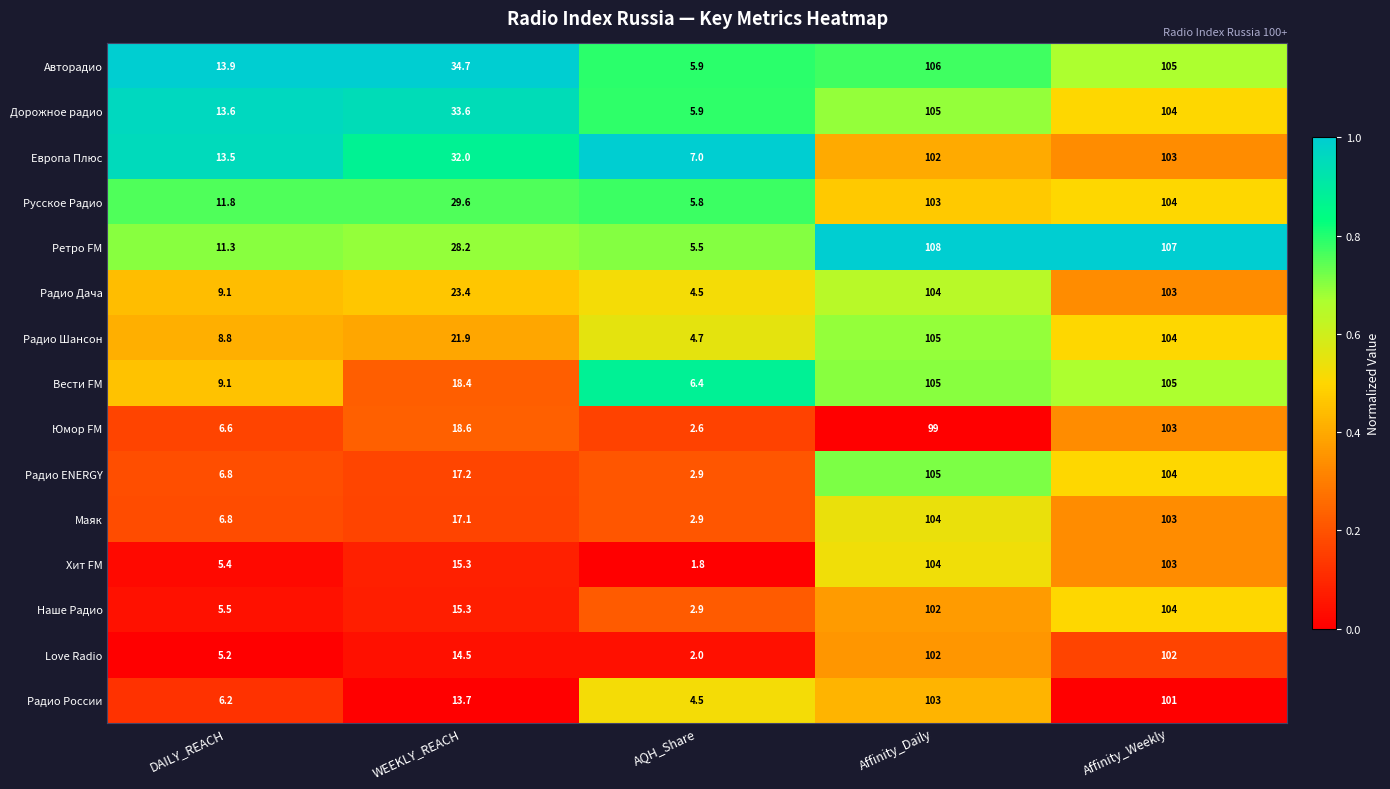

Which series changed the most between DAILY_REACH and Affinity_Weekly?

Наше Радио